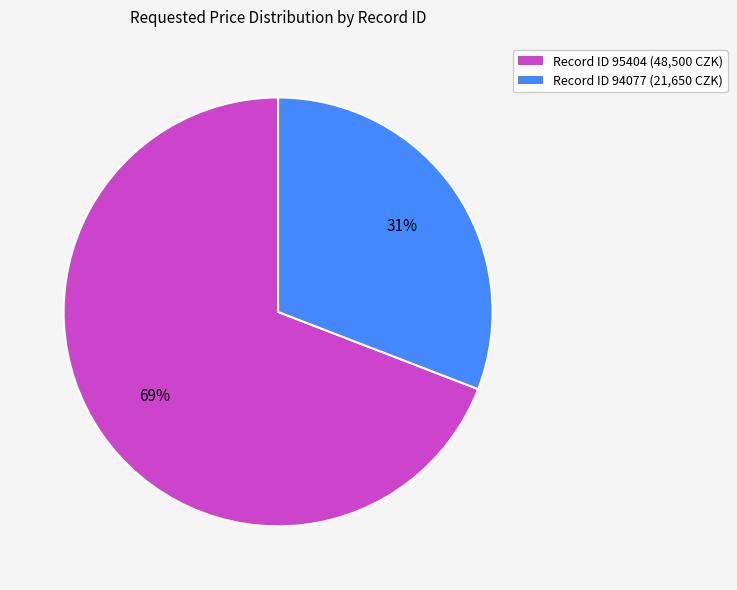

Which slice represents more than half of the pie?

Record ID 95404 (48,500 CZK)